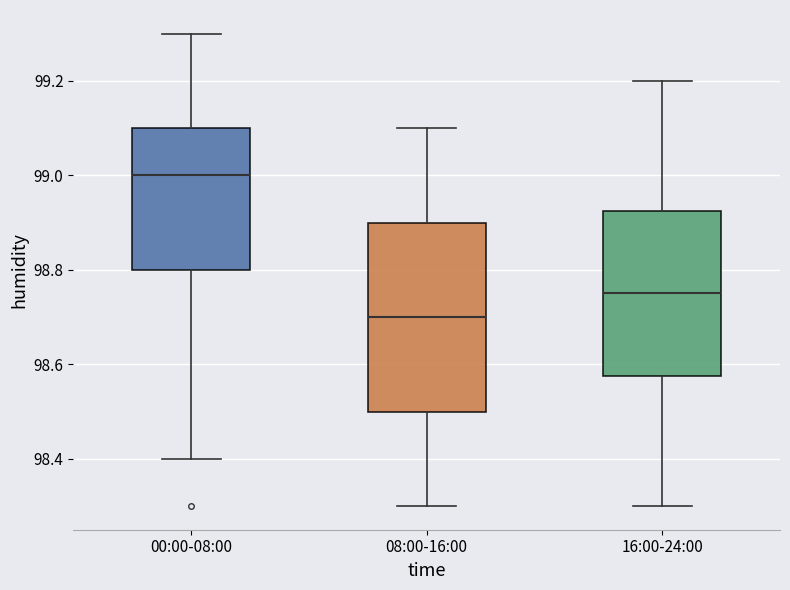

Reading left to right, transcribe this box plot: for each box, give where its median line is, the range the box spans, and where its two whiskers end, as read against the y-axis. The values are not printed on the chart, so give them approximately, as read against the axis.

00:00-08:00: median 99.00, box 98.80 to 99.10, whiskers 98.40 to 99.30
08:00-16:00: median 98.70, box 98.50 to 98.90, whiskers 98.30 to 99.10
16:00-24:00: median 98.76, box 98.58 to 98.92, whiskers 98.30 to 99.20